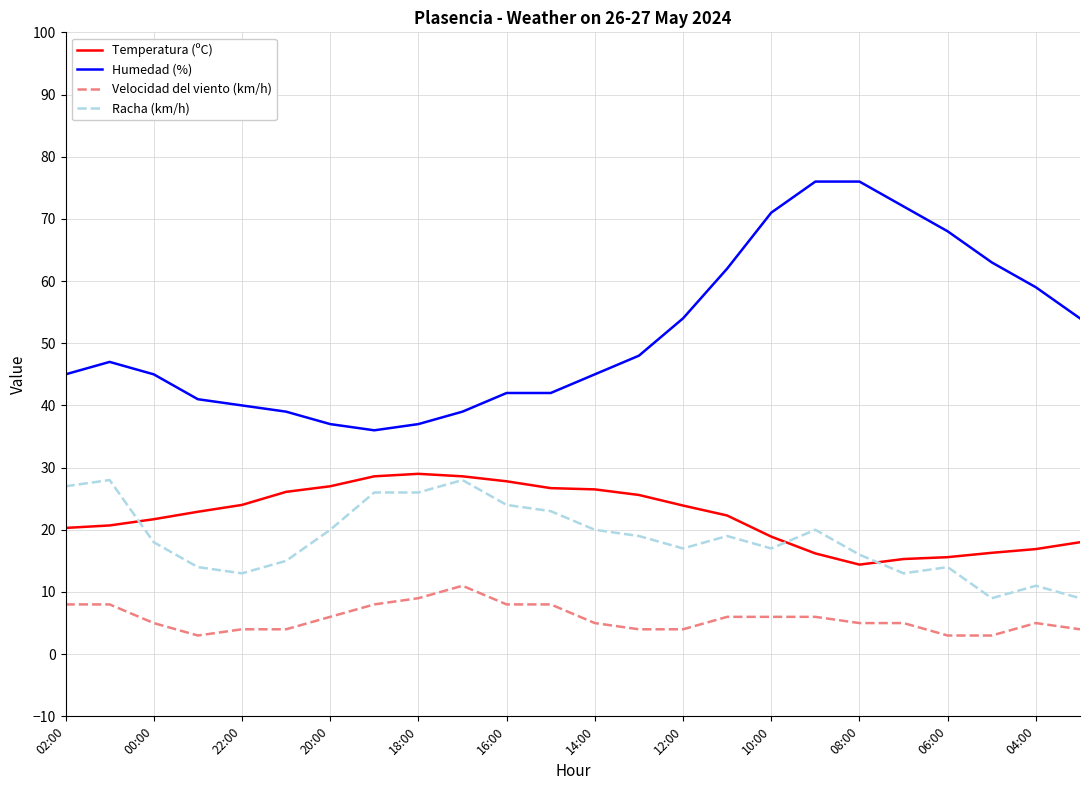

Which series has the largest range (max minus min)?

Humedad (%)